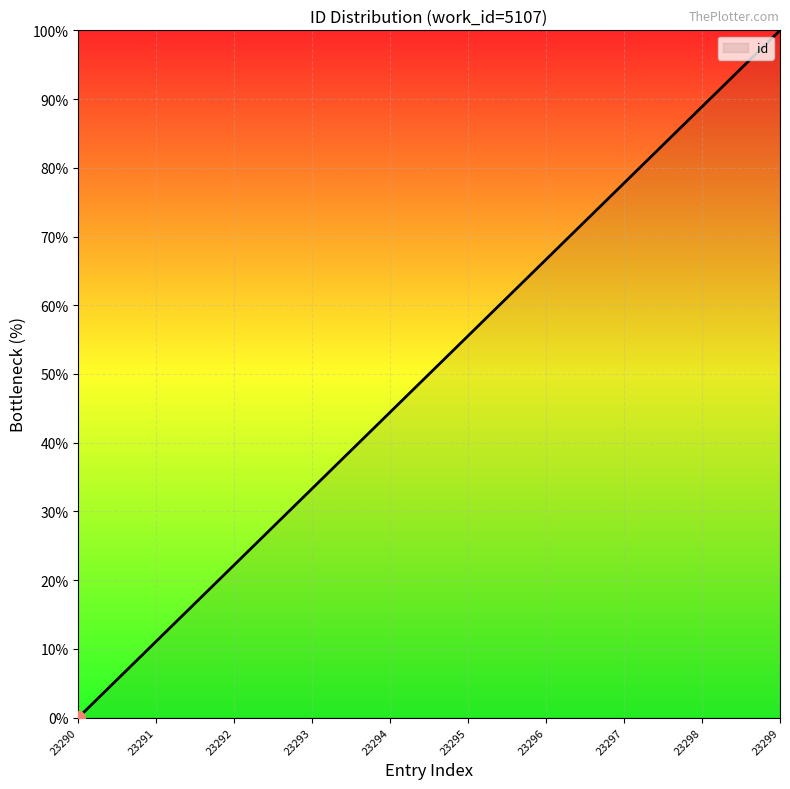

At which category does the chart reach its minimum across all series?

23290